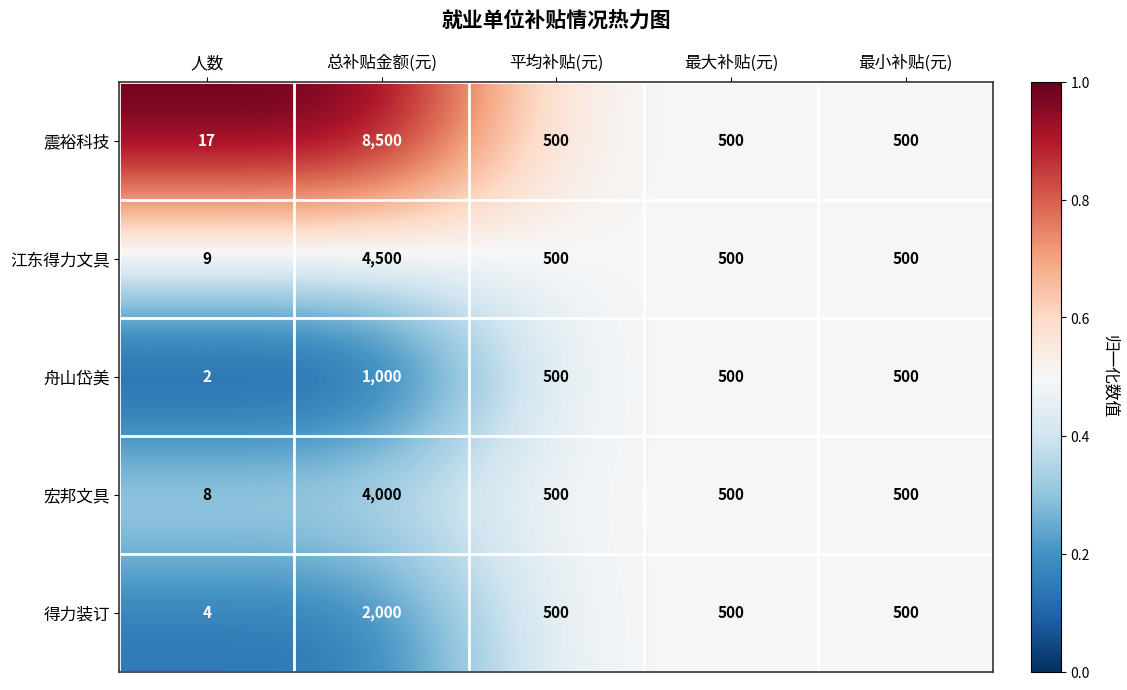

True or false: 江东得力文具 has a value of 193 at 平均补贴(元).

False